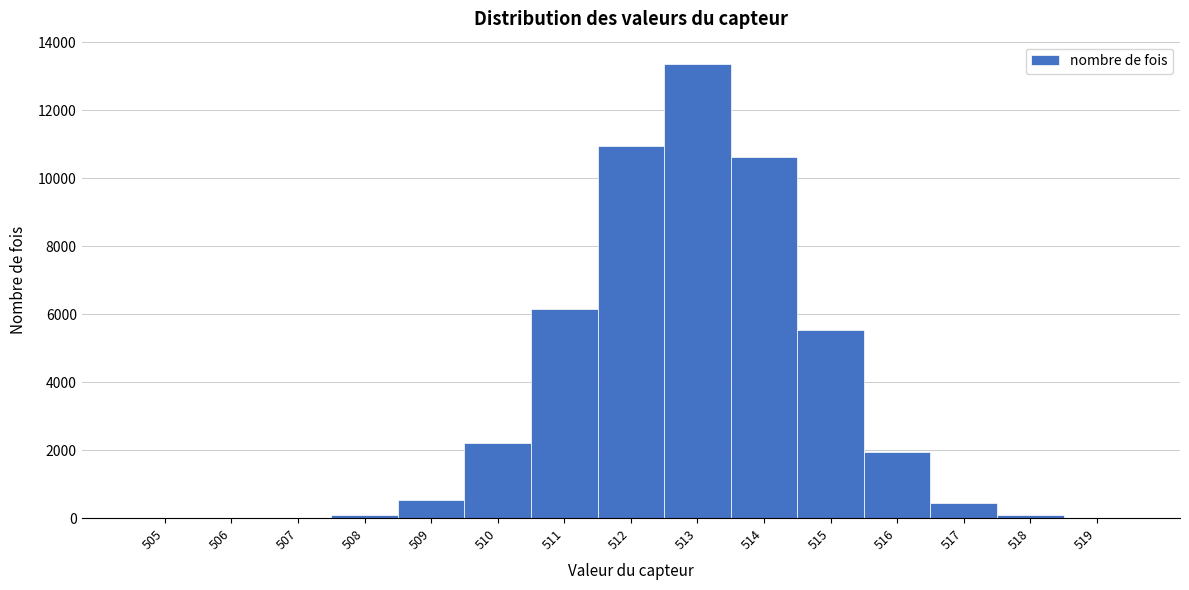

Reading left to right, transcribe this chart: for each bar, give the range it covers on the x-axis and its height. The values are not printed on the chart, so give them approximately, as read against the axis.

504.5 to 505.5: under 200
505.5 to 506.5: under 200
506.5 to 507.5: under 200
507.5 to 508.5: under 200
508.5 to 509.5: 600
509.5 to 510.5: 2200
510.5 to 511.5: 6200
511.5 to 512.5: 11000
512.5 to 513.5: 13400
513.5 to 514.5: 10600
514.5 to 515.5: 5600
515.5 to 516.5: 2000
516.5 to 517.5: 400
517.5 to 518.5: under 200
518.5 to 519.5: under 200